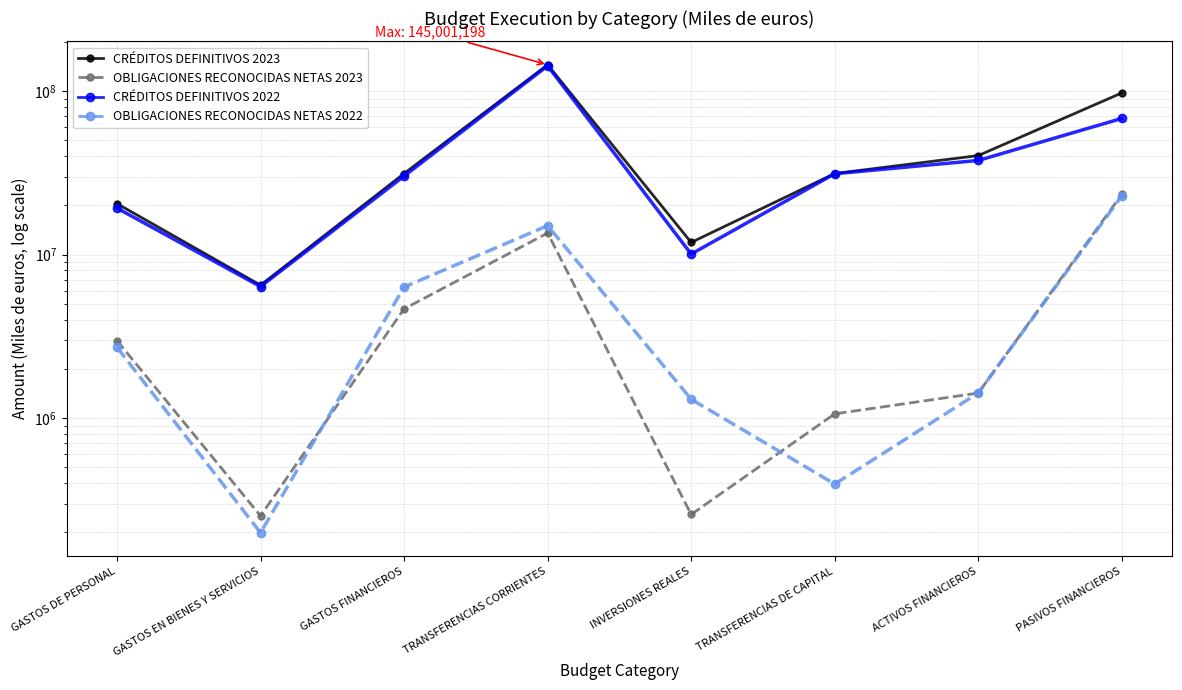

True or false: CRÉDITOS DEFINITIVOS 2022 and CRÉDITOS DEFINITIVOS 2023 intersect in this chart.

False